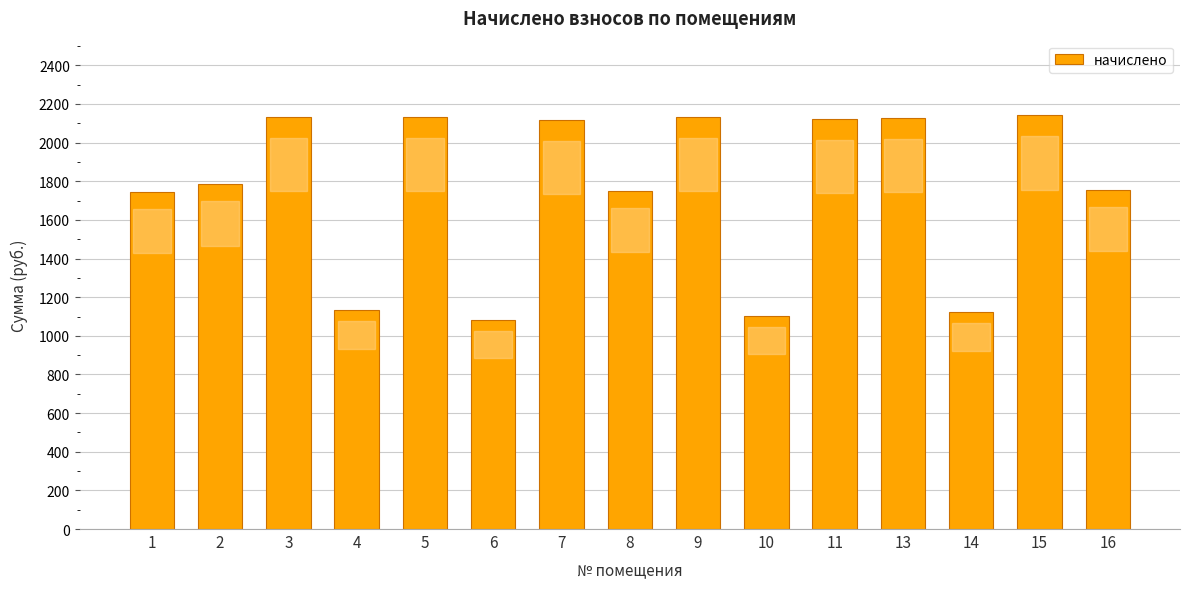

What is the sum of the values at 2 and 15?

3926.7